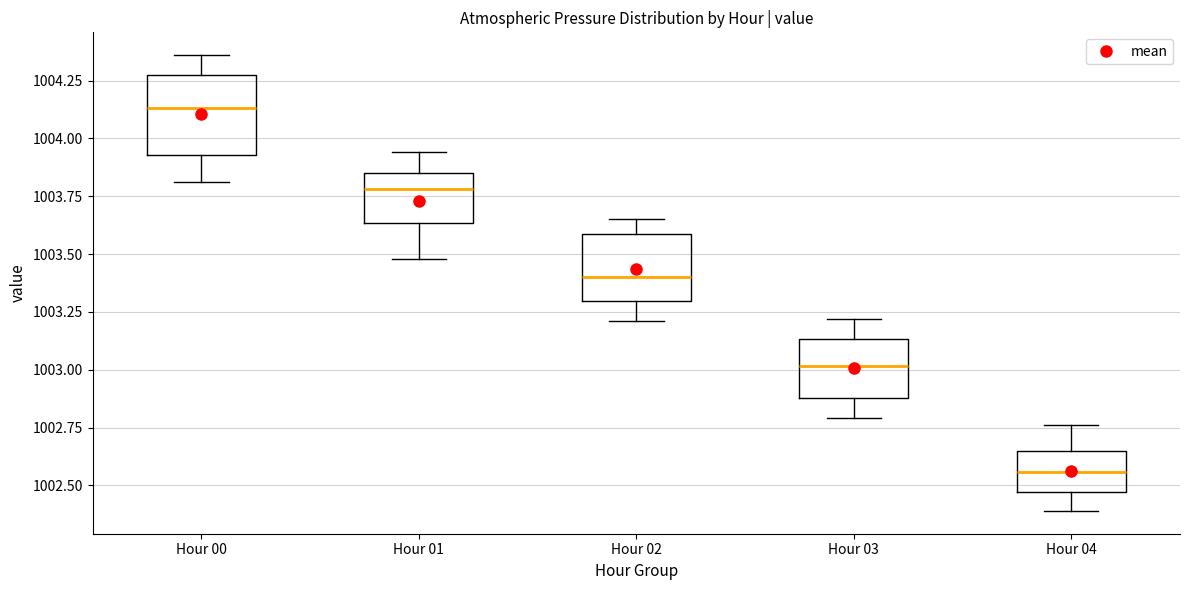

Reading left to right, transcribe this box plot: for each box, give where its median line is, the range the box spans, and where its two whiskers end, as read against the y-axis. The values are not printed on the chart, so give them approximately, as read against the axis.

Hour 00: median 1004.15, box 1003.95 to 1004.30, whiskers 1003.80 to 1004.35
Hour 01: median 1003.80, box 1003.65 to 1003.85, whiskers 1003.50 to 1003.95
Hour 02: median 1003.40, box 1003.30 to 1003.60, whiskers 1003.20 to 1003.65
Hour 03: median 1003.00, box 1002.90 to 1003.15, whiskers 1002.80 to 1003.20
Hour 04: median 1002.55, box 1002.45 to 1002.65, whiskers 1002.40 to 1002.75